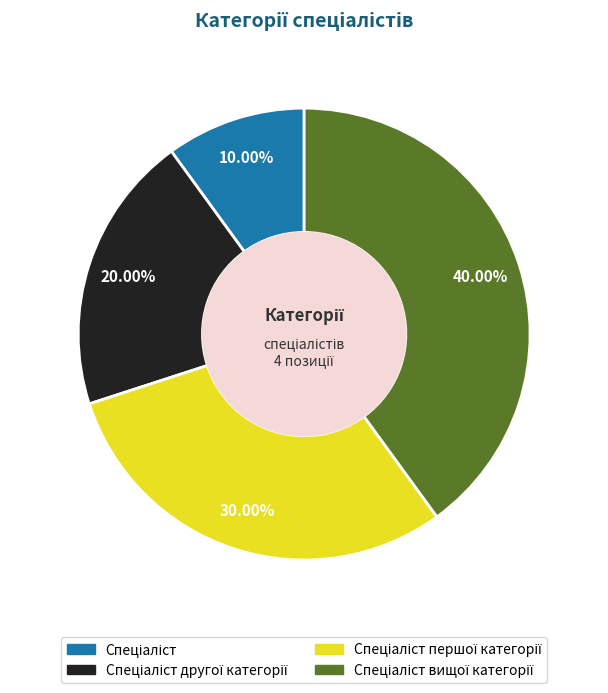

Does any single category account for the majority?

No